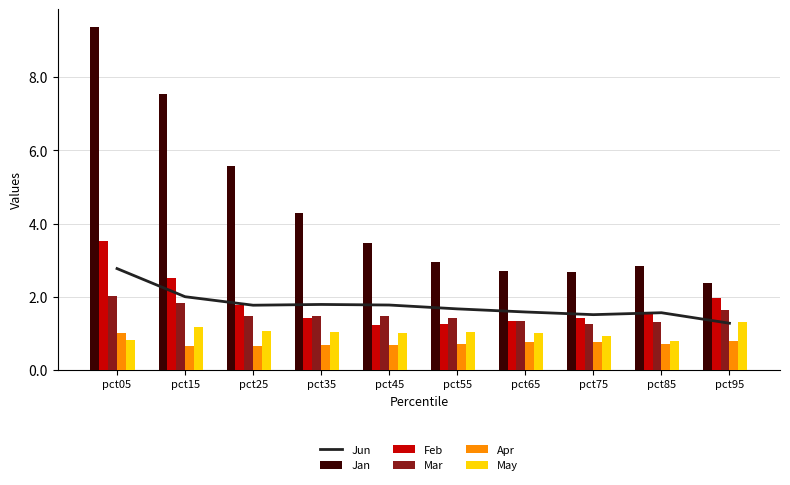

Which has a higher value, pct65 or pct05?

pct05